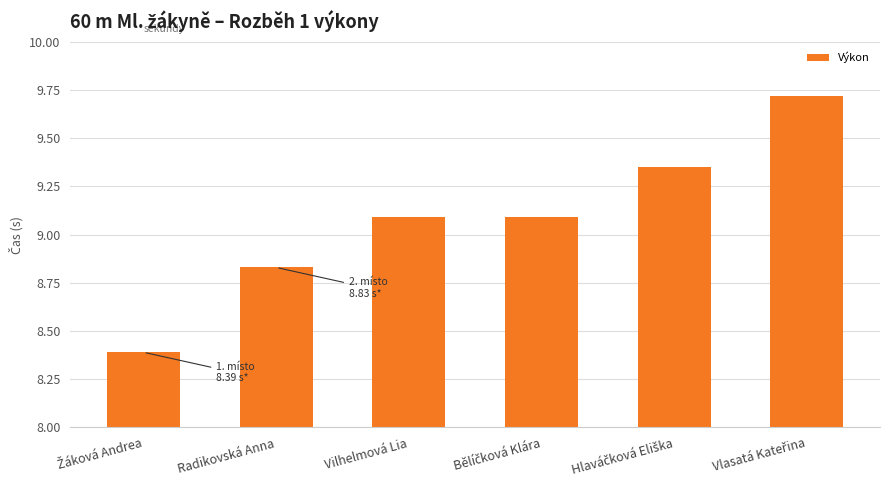

What is the minimum value shown in the chart?

8.4